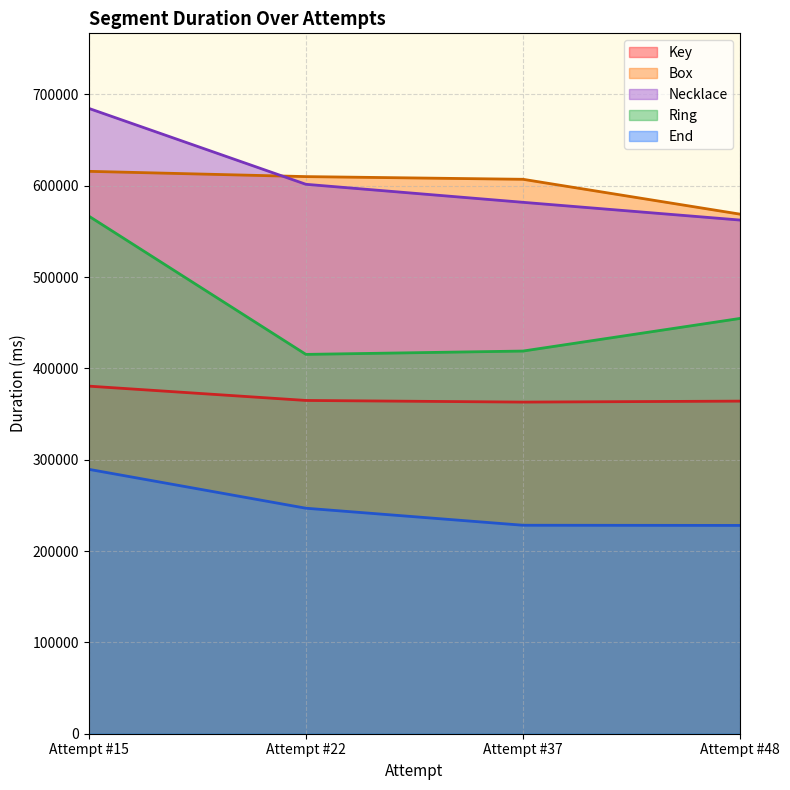

True or false: Box and Necklace cross at least once.

True